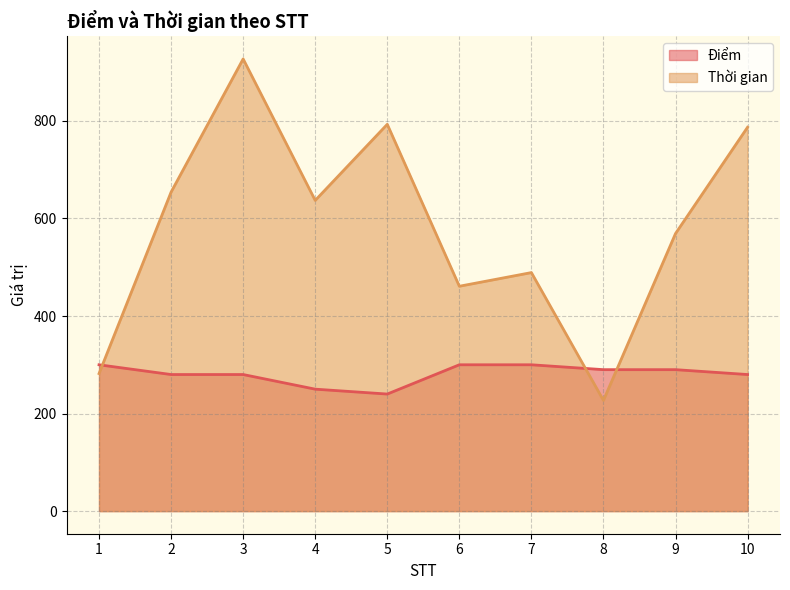

True or false: Điểm has more than 1 interior local peaks.

False